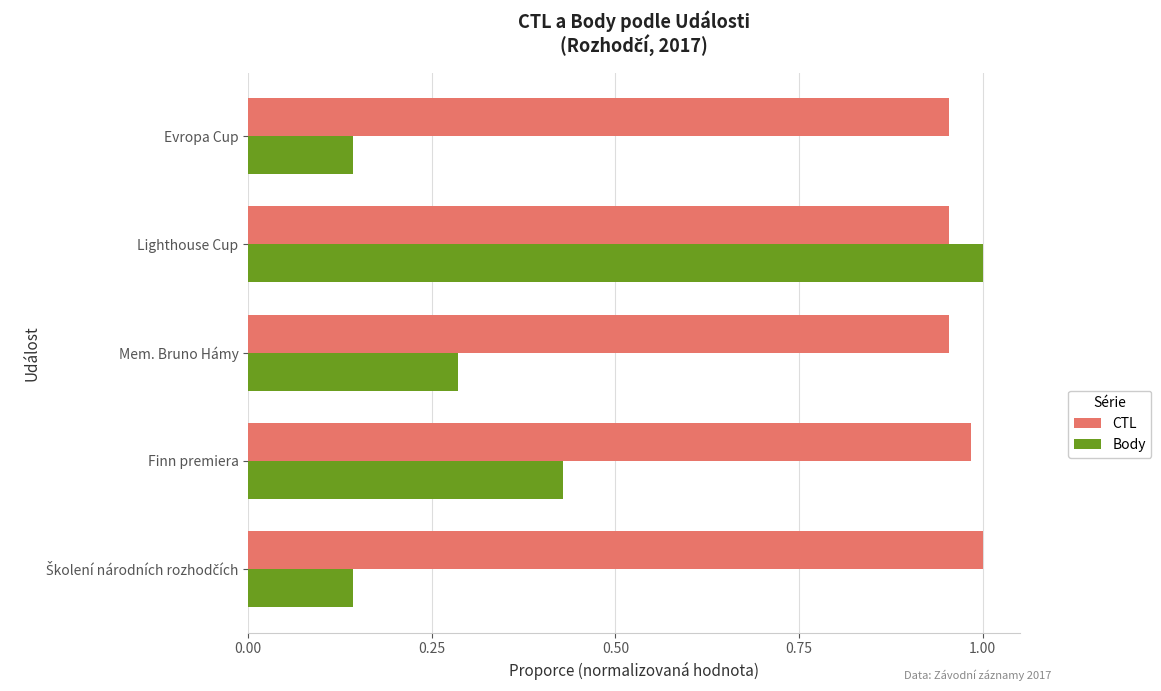

At which category is the sum across all series the highest?

Lighthouse Cup